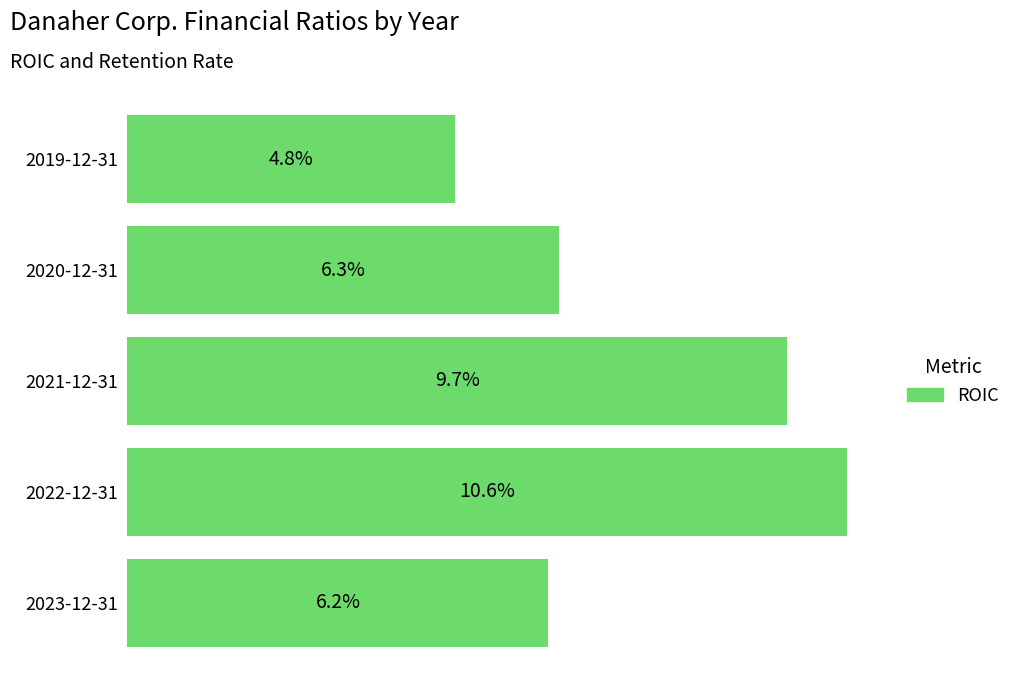

What is the maximum value shown in the chart?

0.1